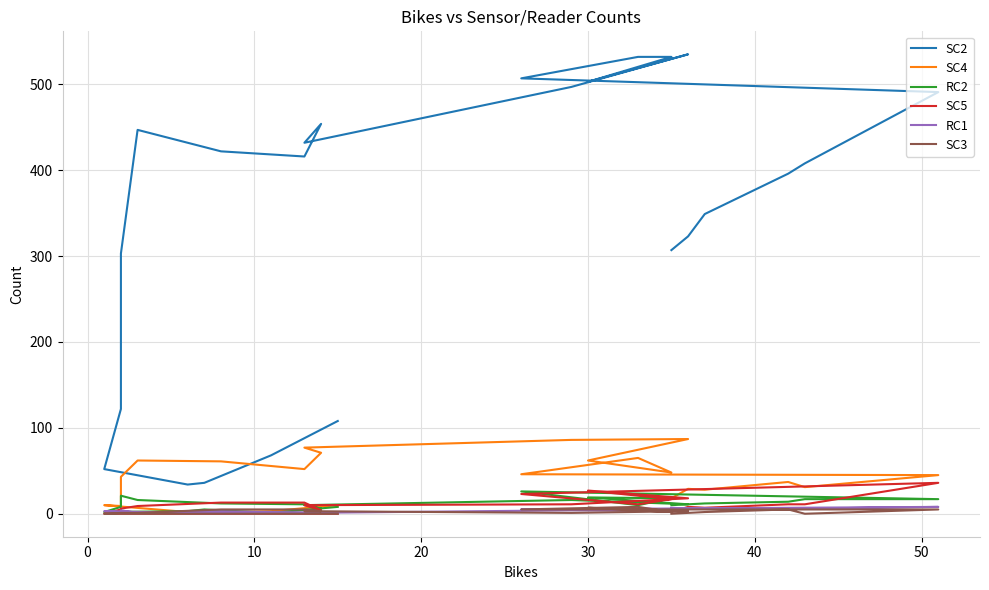

True or false: RC2 has more than 2 interior local peaks.

True